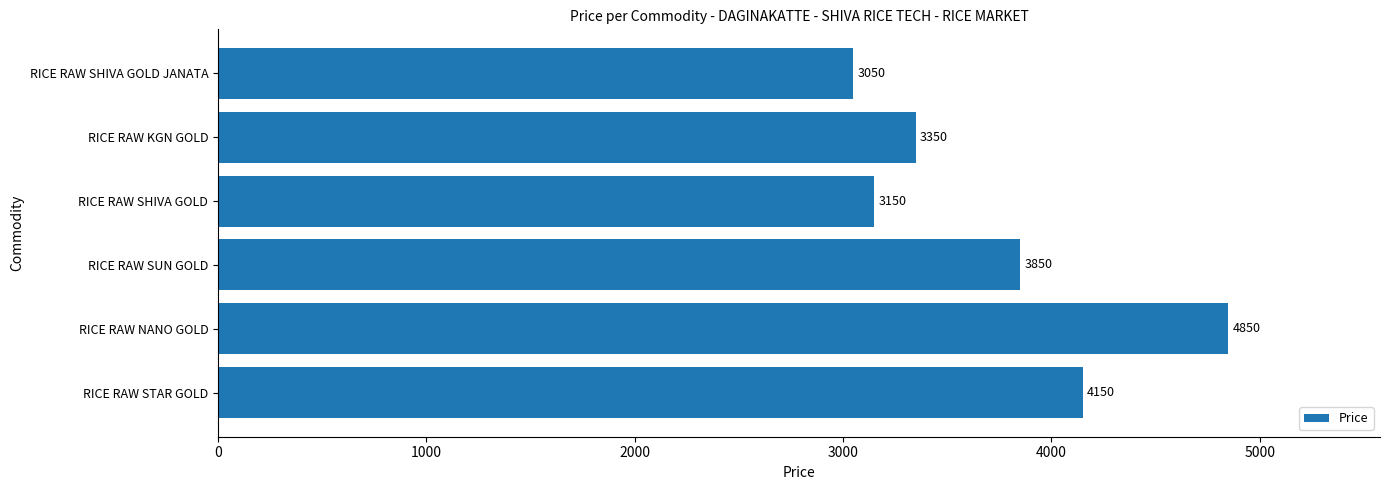

What is the change in value from RICE RAW SHIVA GOLD to RICE RAW KGN GOLD?

+200